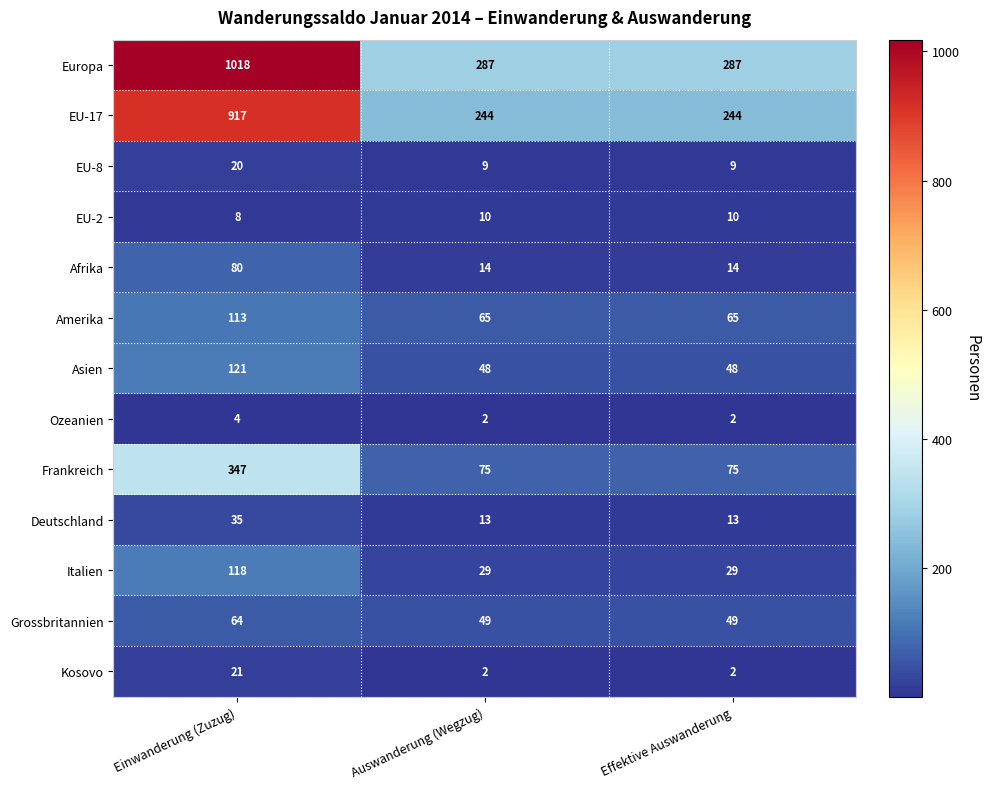

Which series has the largest range (max minus min)?

Europa